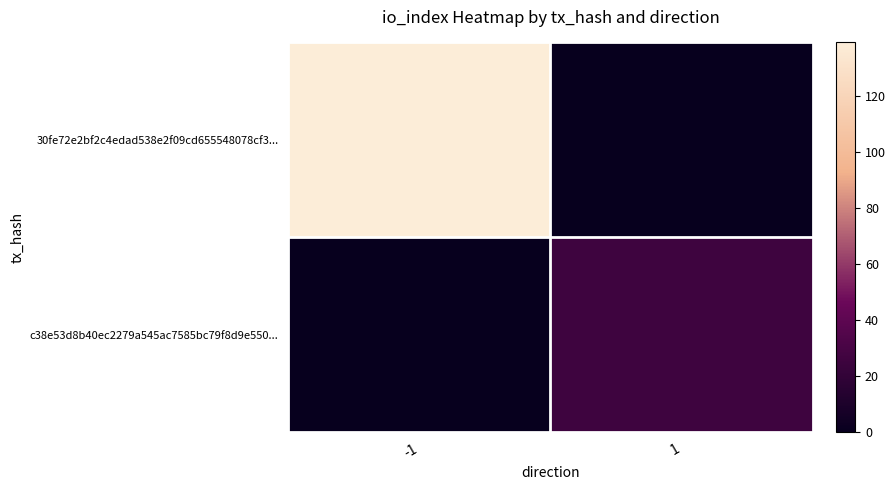

What is the difference between the highest and lowest values at 1?

26